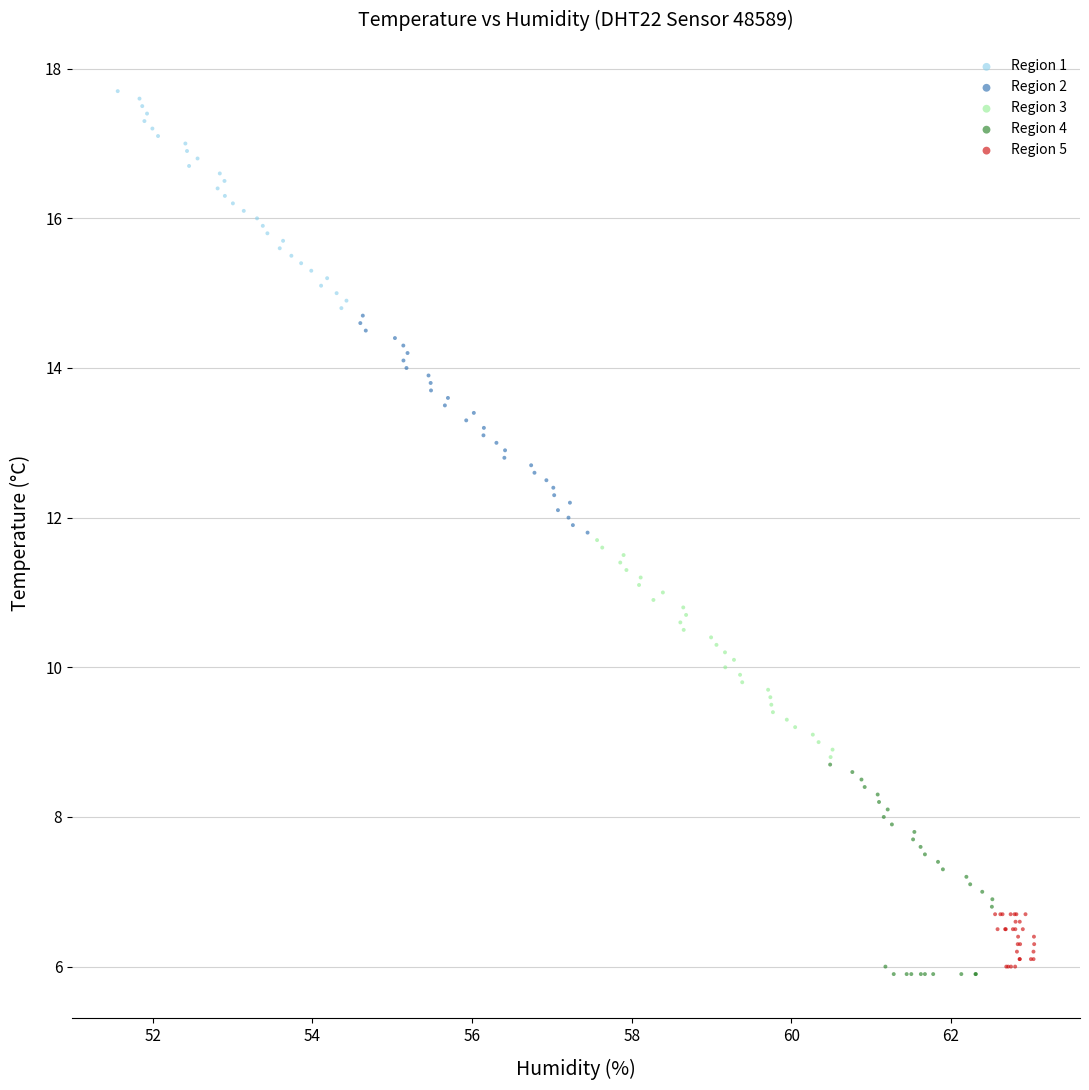

Which series reaches the maximum Y coordinate?

Region 1